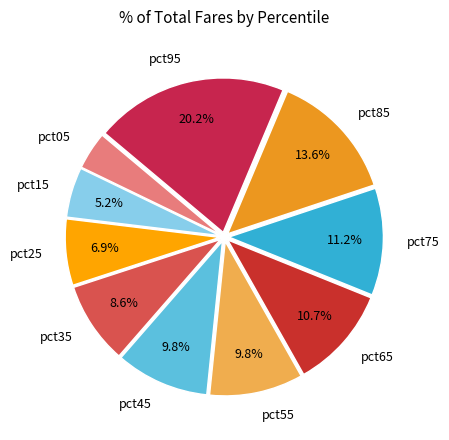

Combined, what portion of the pie is pct55 and pct95?

30.0%